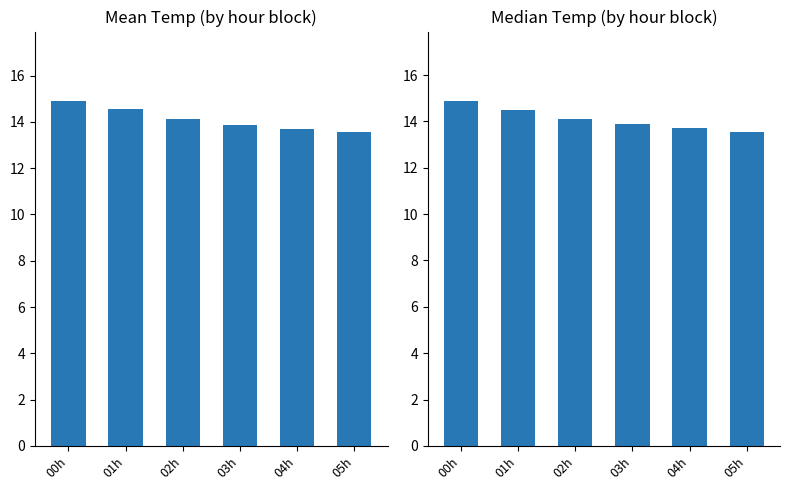

Reading left to right, list all the values displayed in this chart.

Mean Temp: 00h=14.9	01h=14.5	02h=14.1	03h=13.9	04h=13.7	05h=13.6
Median Temp: 00h=14.9	01h=14.5	02h=14.1	03h=13.9	04h=13.7	05h=13.6